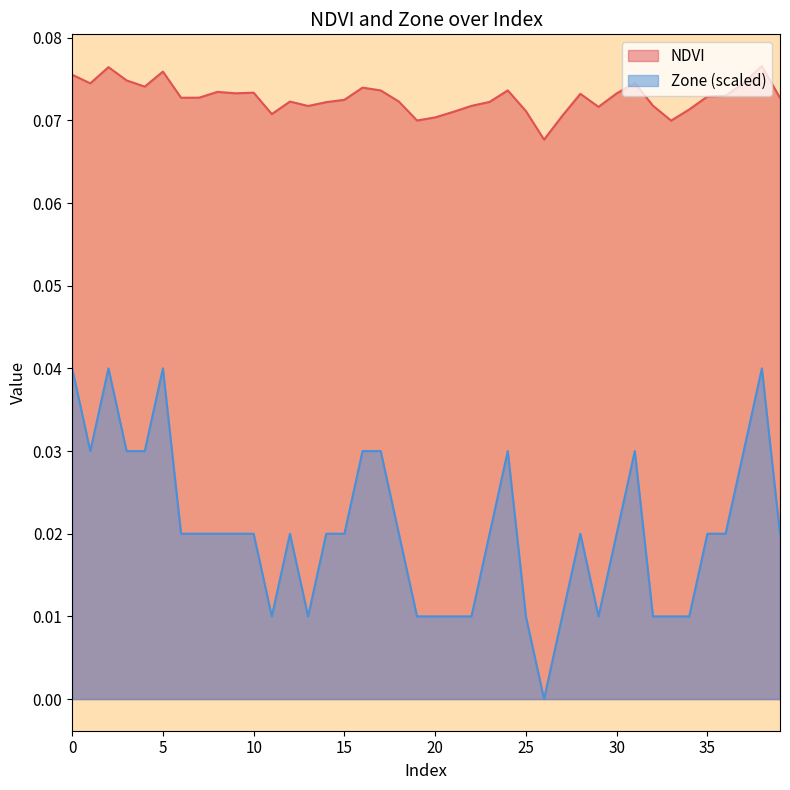

True or false: NDVI and Zone cross at least once.

False